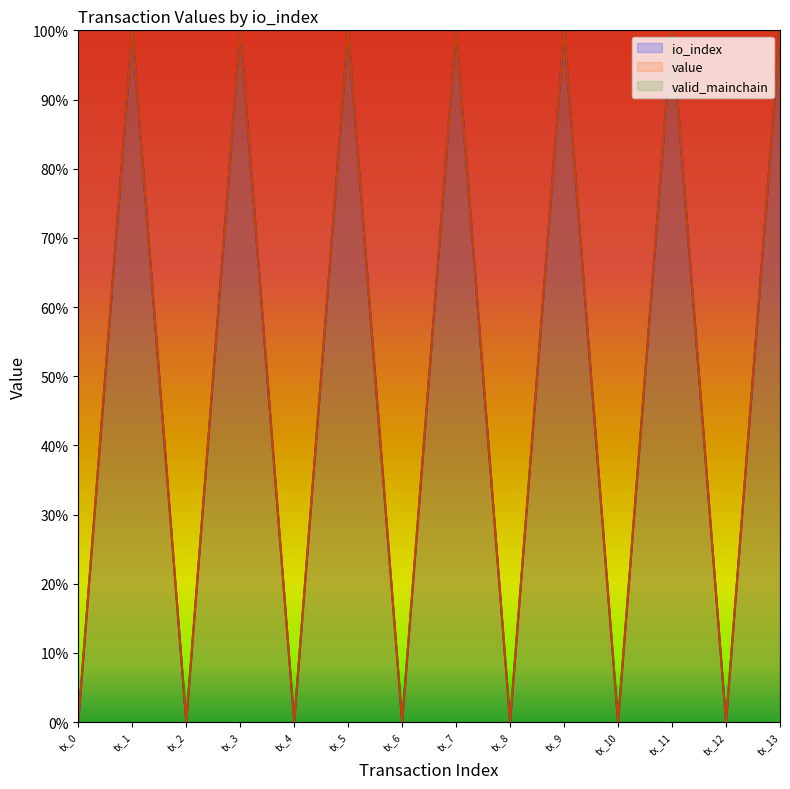

Rank the series by their average value, from lowest to highest.

value, io_index